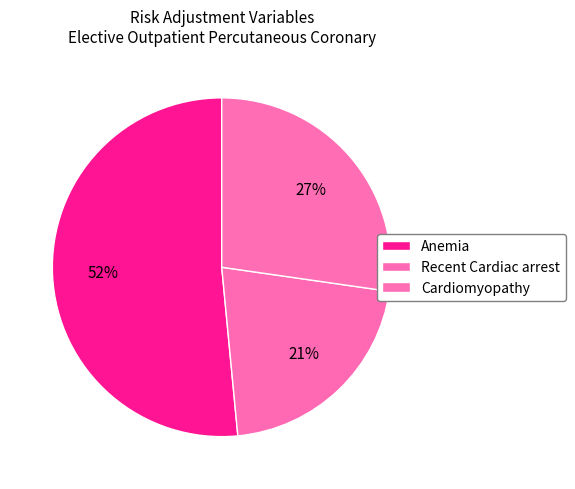

To the nearest percent, what percentage of the pie is Cardiomyopathy?

27%